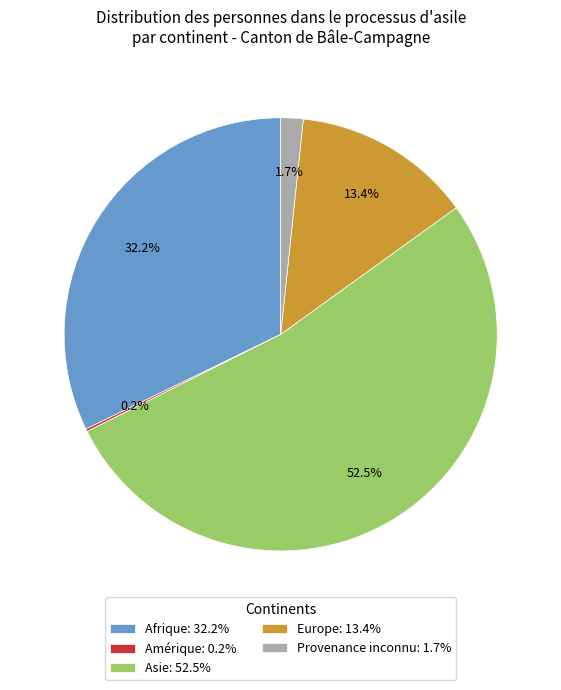

What is the majority slice?

Asie